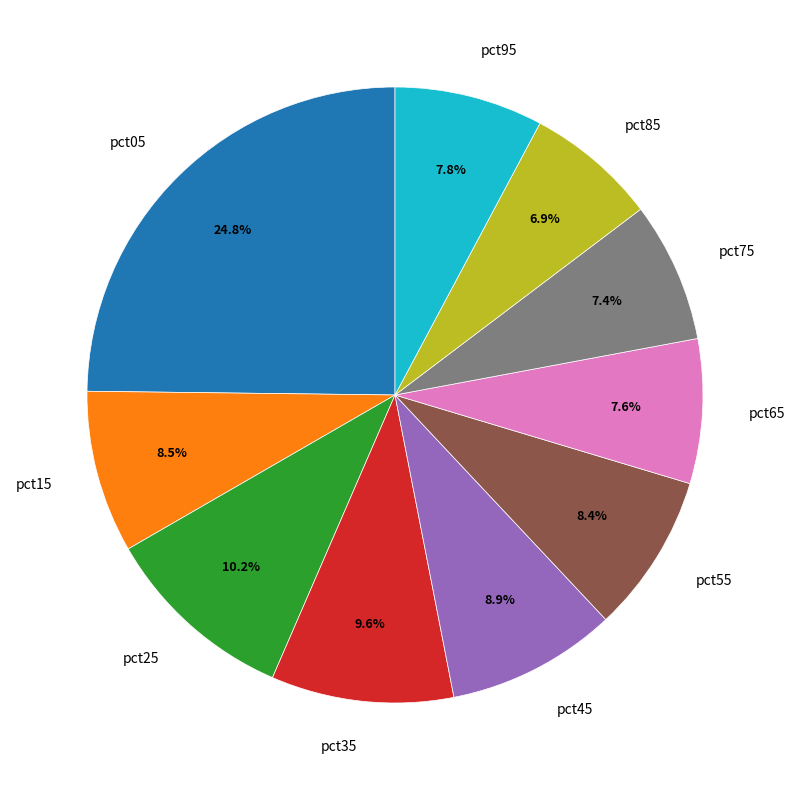

How much of the chart is everything except pct35?

90.4%